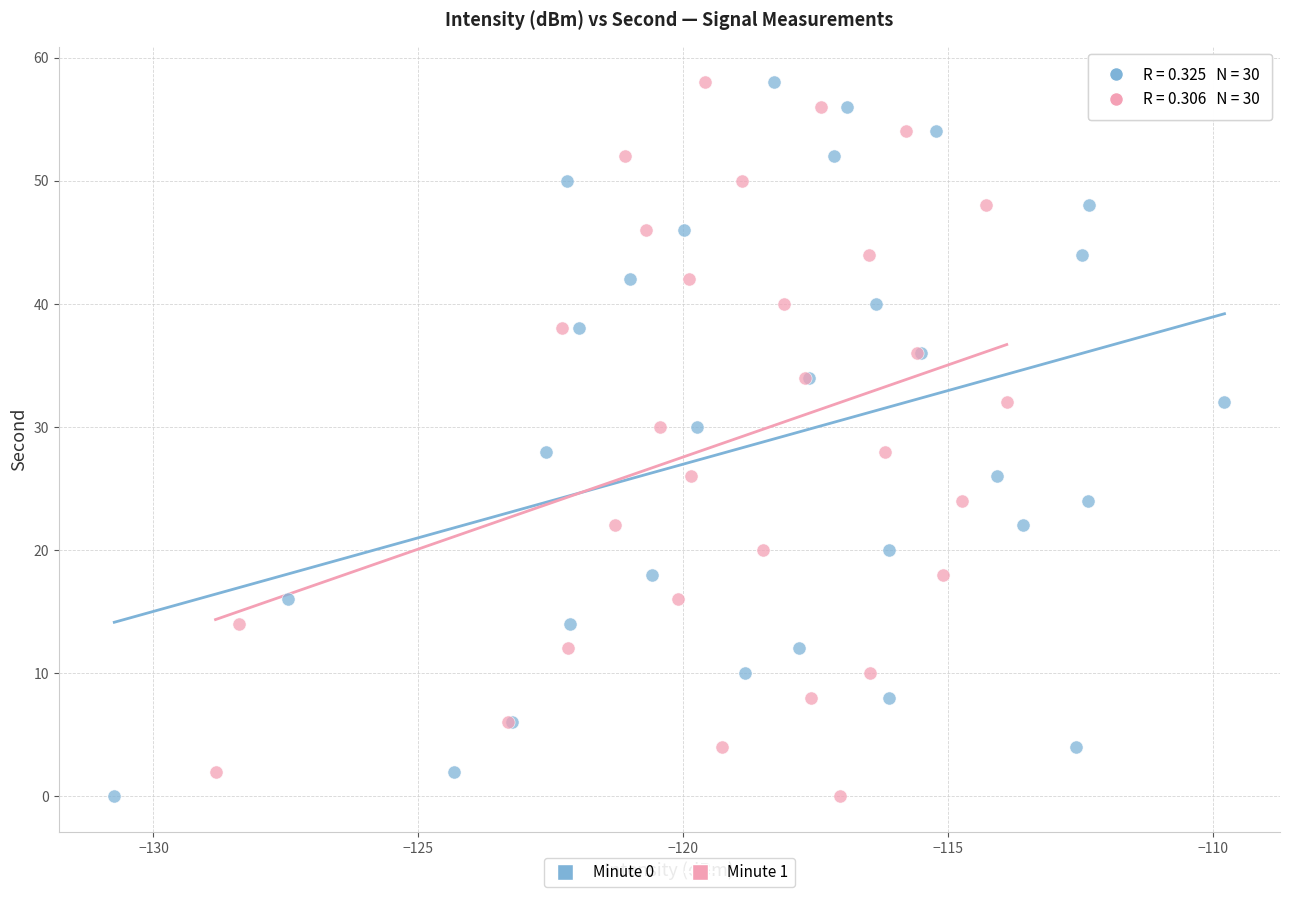

What are all the series names shown in the legend?

Minute 0, Minute 1